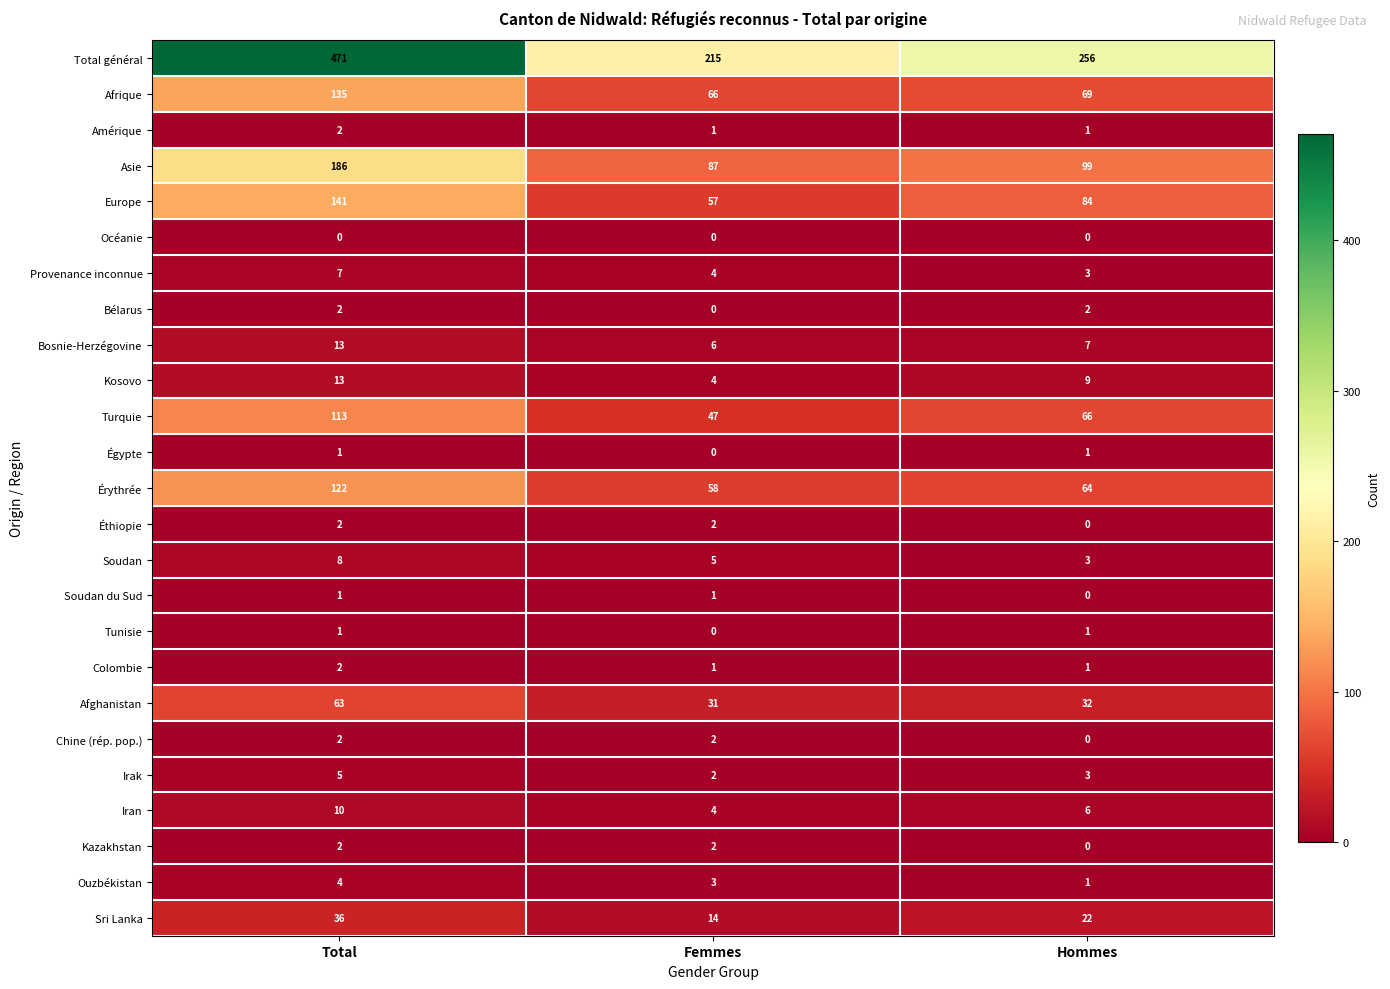

List the labels in order of Turquie value, largest first.

Total, Hommes, Femmes